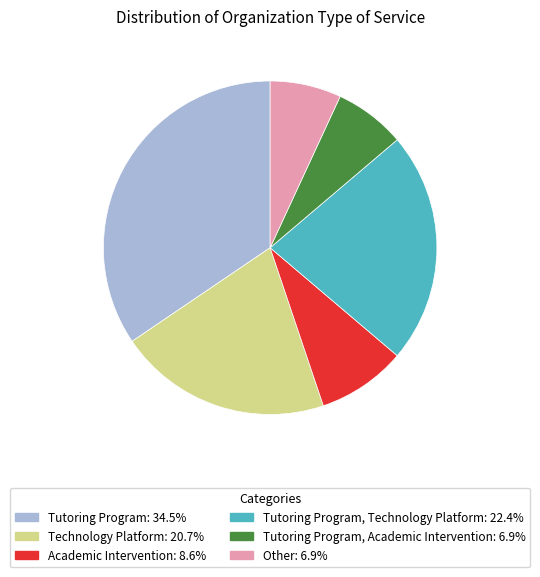

Is there any slice that represents more than half of the pie?

No